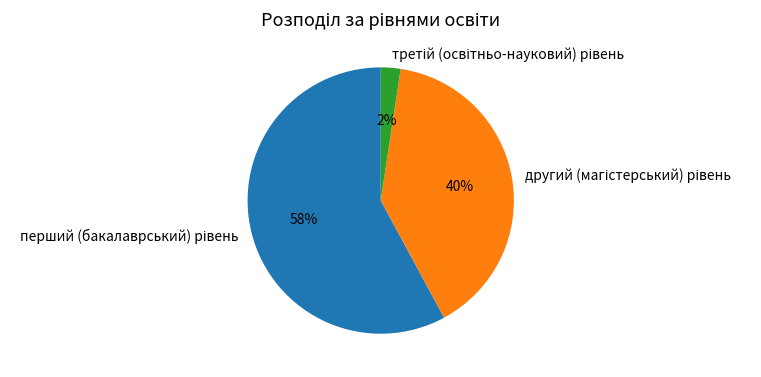

Is there any slice that represents more than half of the pie?

Yes